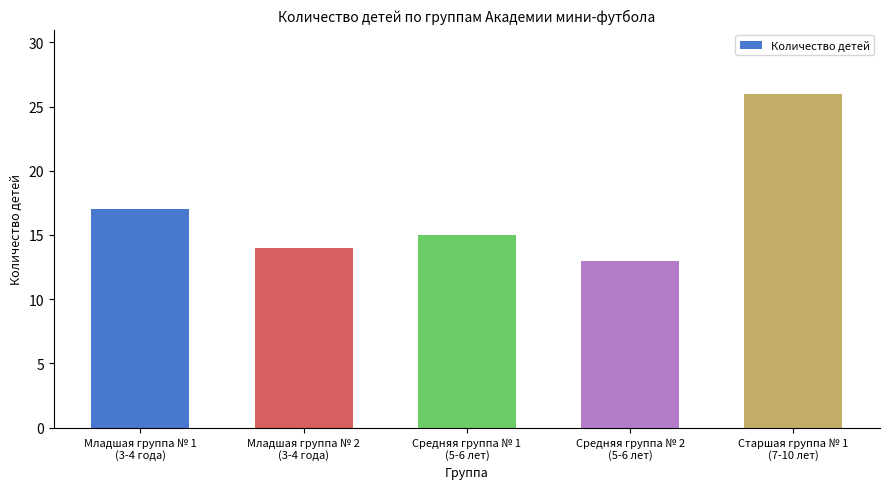

What is the difference between the maximum and minimum values?

13